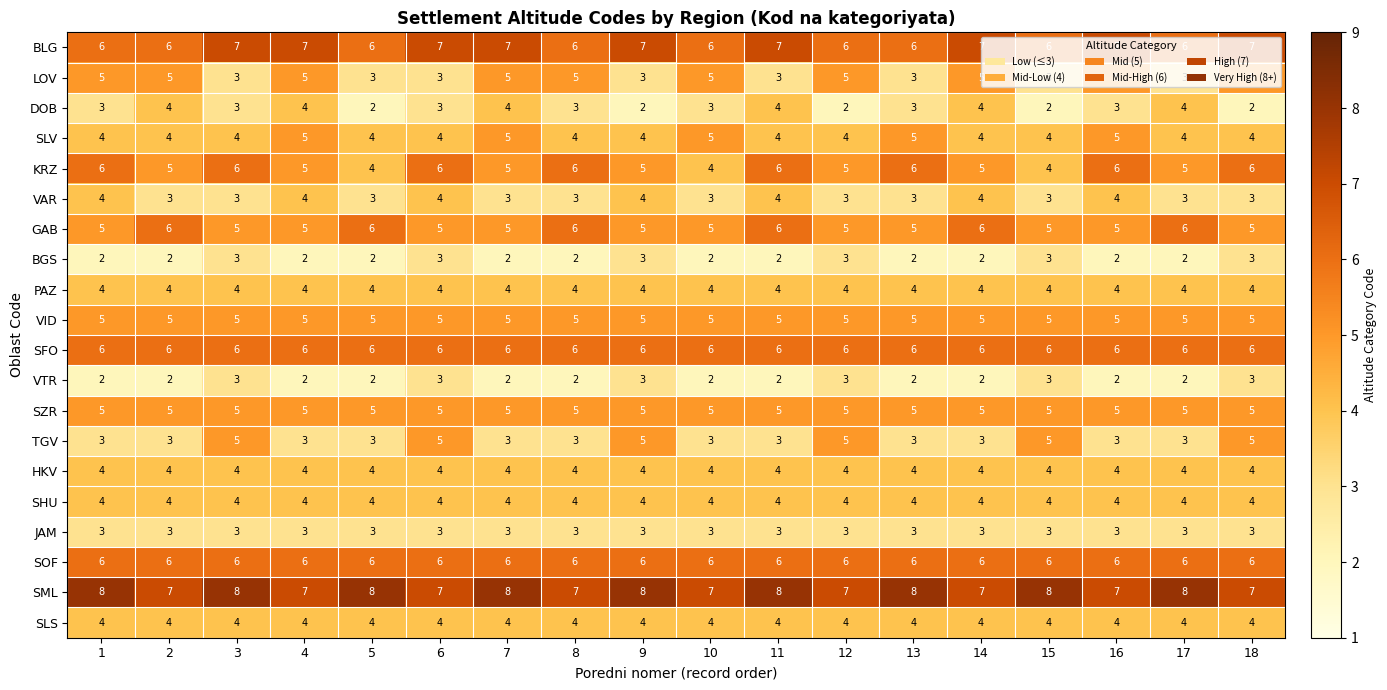

What is the lowest value of the TGV series?

3